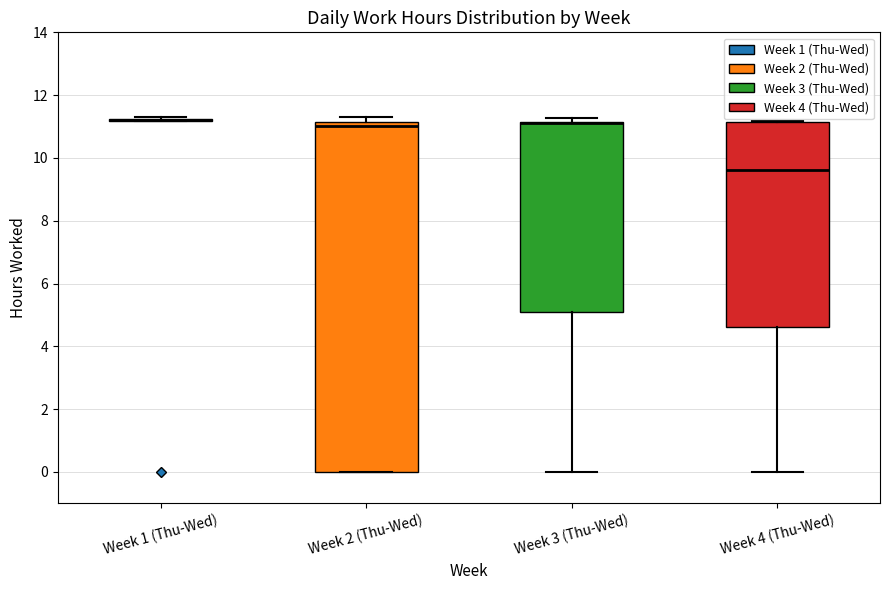

Comparing the boxes themselves (not the whiskers), which one is the tallest?

Week 2 (Thu-Wed)